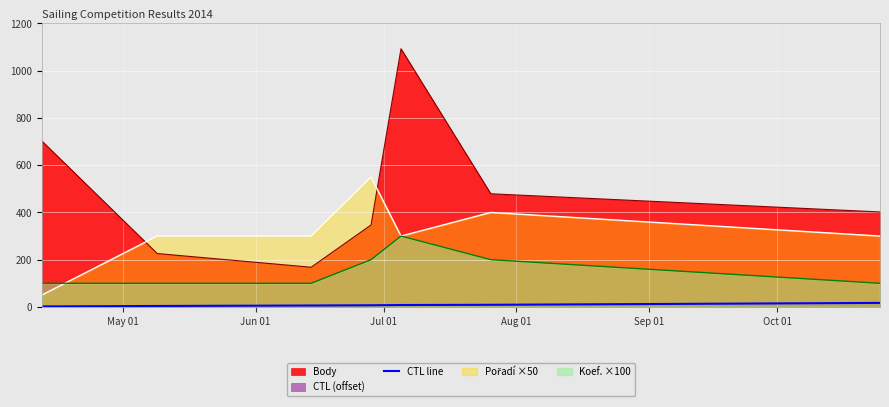

True or false: CTL line and Body intersect in this chart.

False